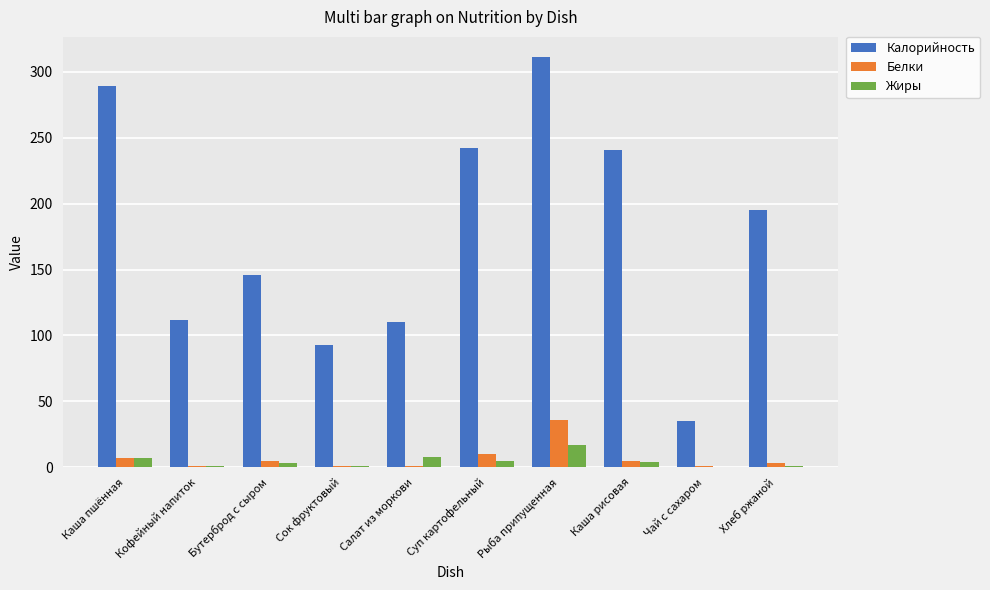

Where is Белки nearest to the value 18?

Суп картофельный